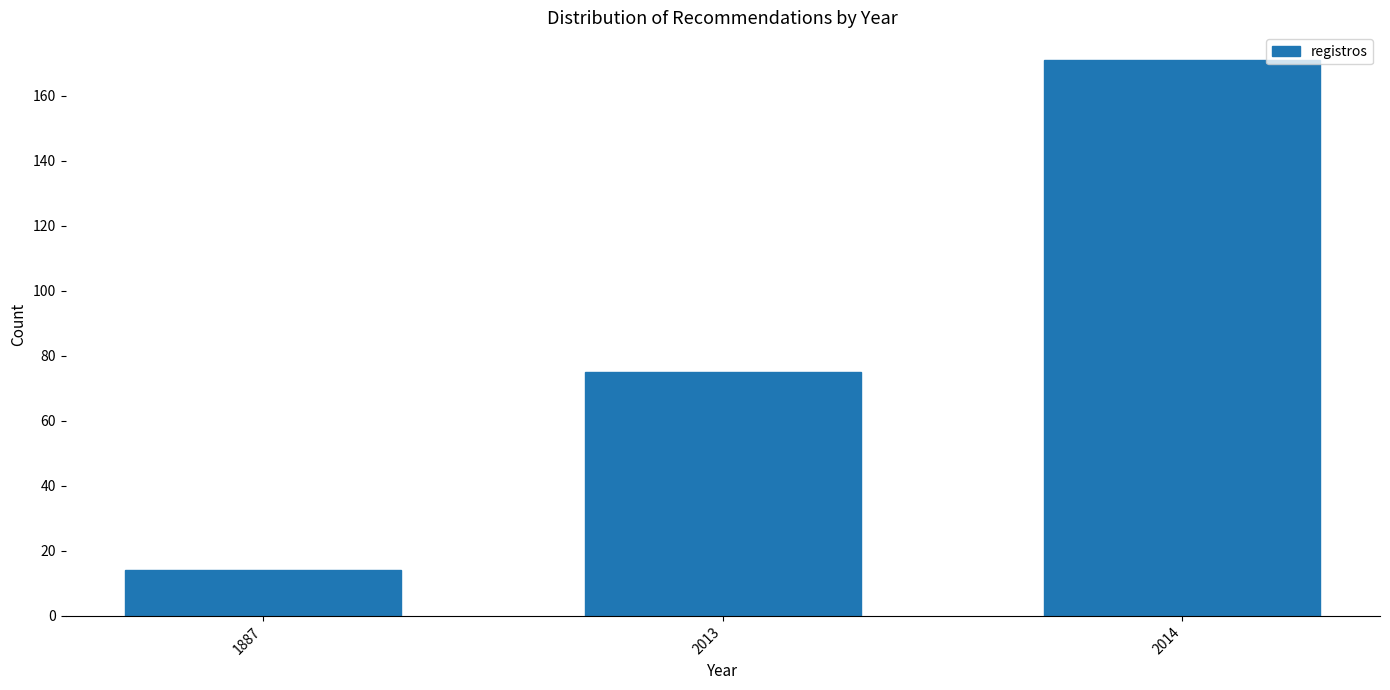

Reading left to right, list all the values displayed in this chart.

14	75	171